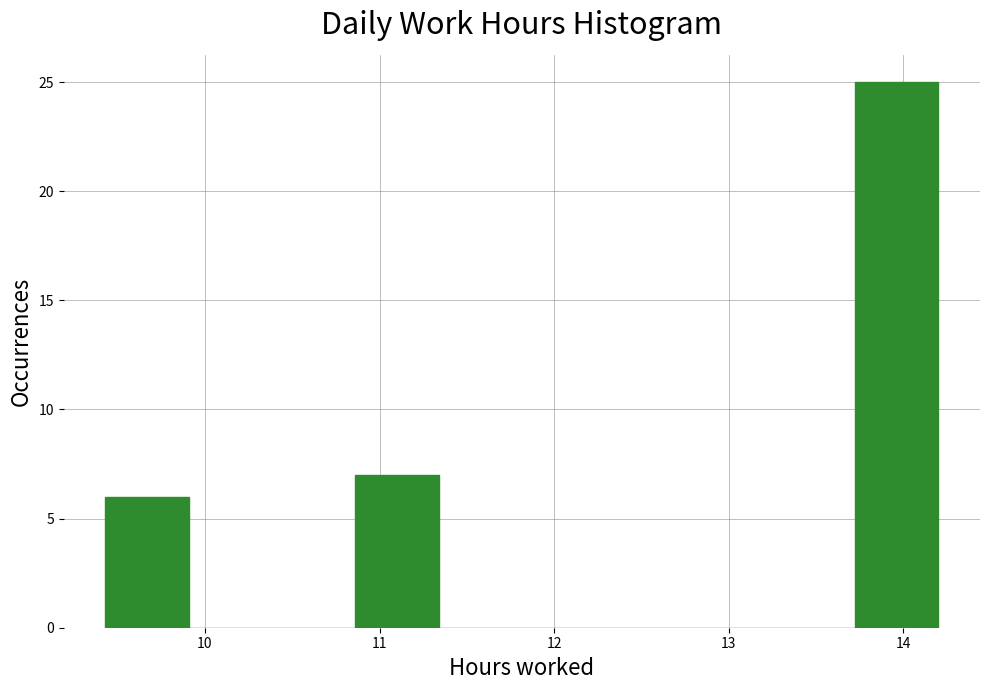

Reading left to right, list every bar in this chart as the range it spans on the x-axis followed by its height. Neither the bar edges nor the heights are printed on the chart, so give them approximately, as read against the axes.

9.4 to 9.9: 6
9.9 to 10.4: 0
10.4 to 10.9: 0
10.9 to 11.3: 7
11.3 to 11.8: 0
11.8 to 12.3: 0
12.3 to 12.8: 0
12.8 to 13.2: 0
13.2 to 13.7: 0
13.7 to 14.2: 25